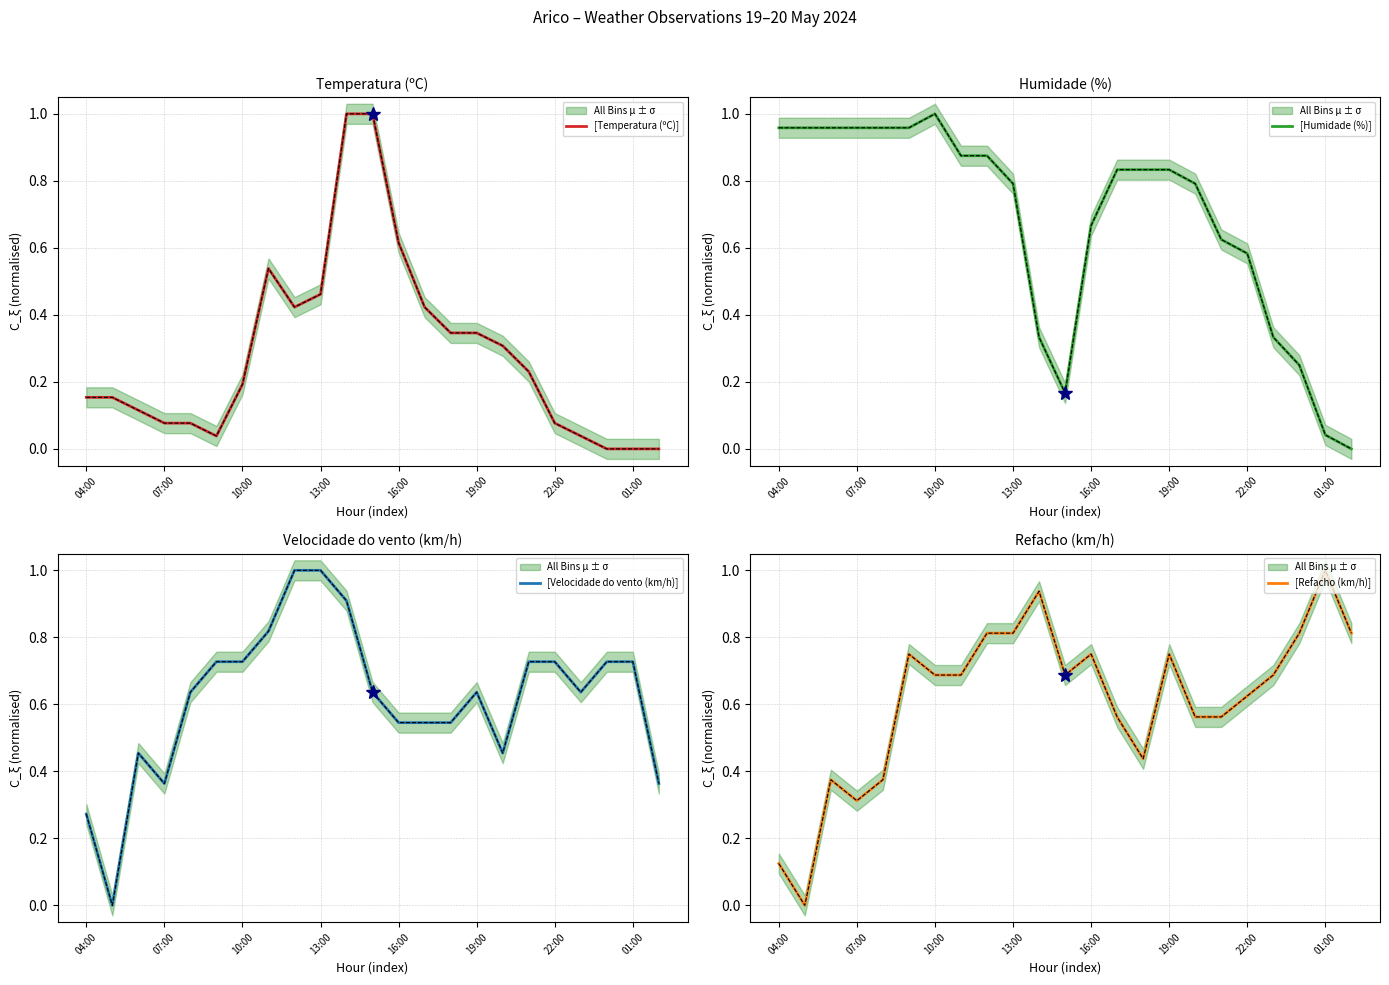

Is it true that [Temperatura (ºC)] equals 0.4 at 16?

False